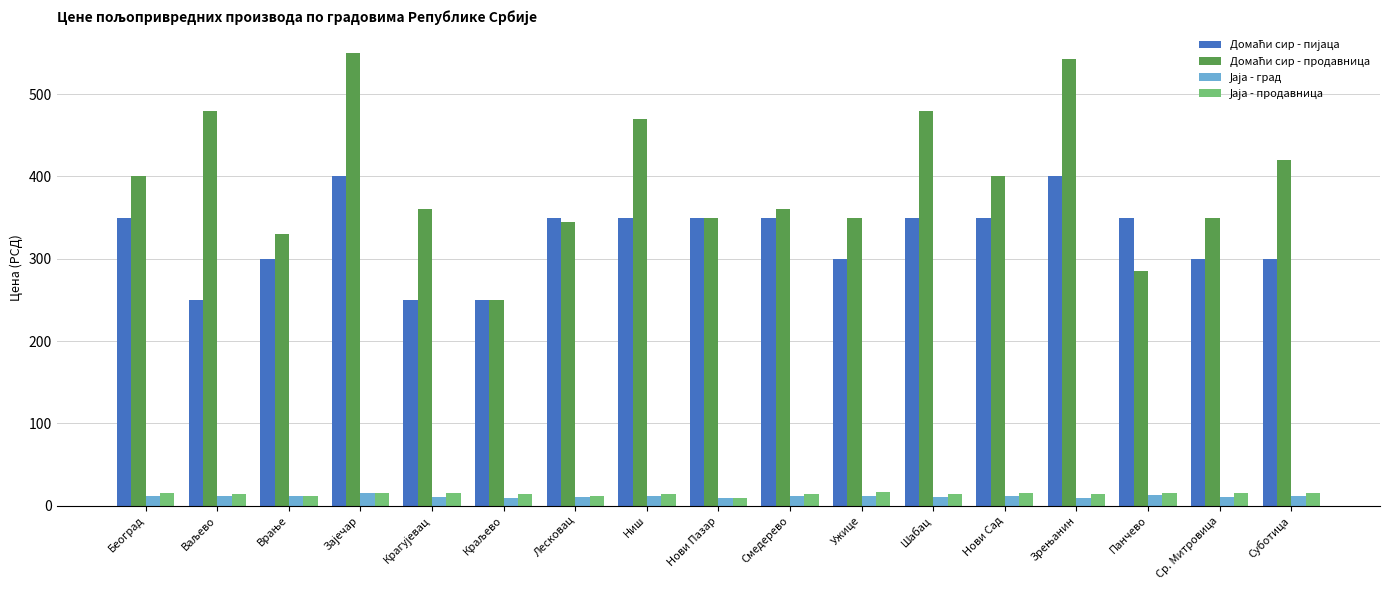

What position from the right is Нови Сад?

5